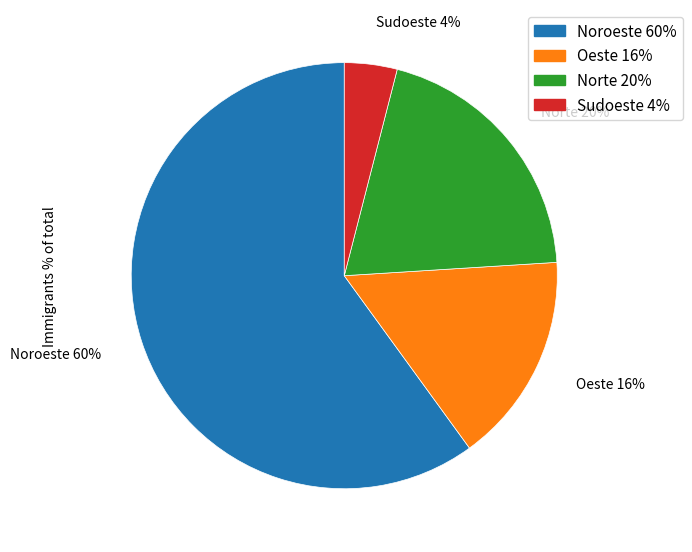

Which has a higher value, Sudoeste 4% or Norte 20%?

Norte 20%